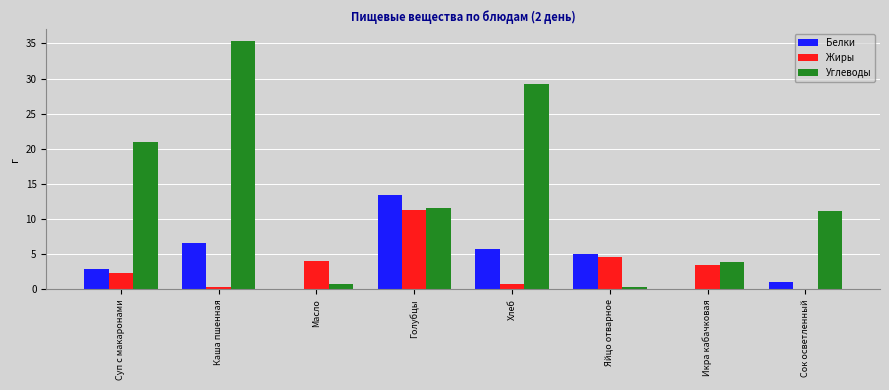

Does the chart contain stacked bars?

No